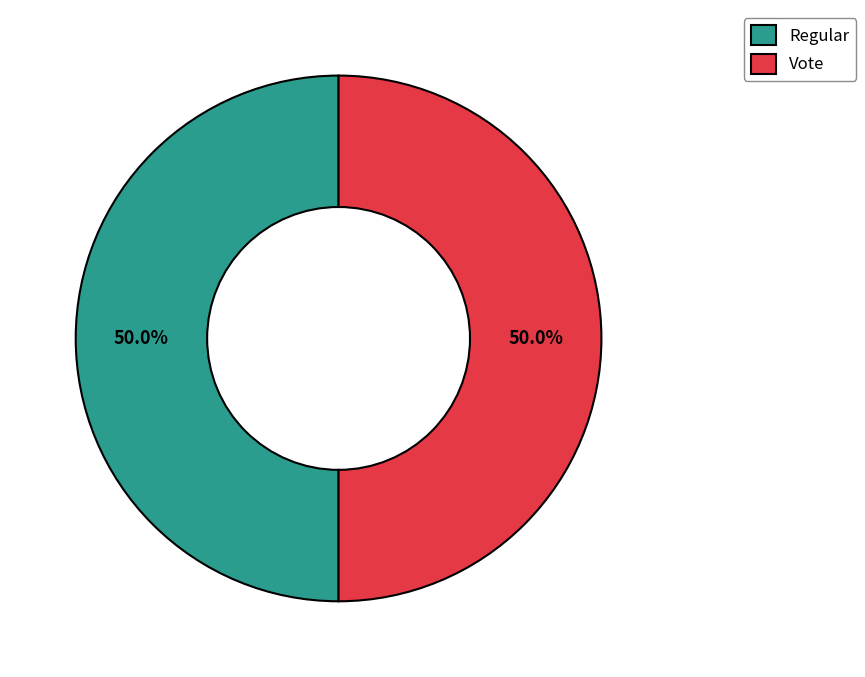

Approximately how many times larger is the value at Regular compared to Vote?

1.0